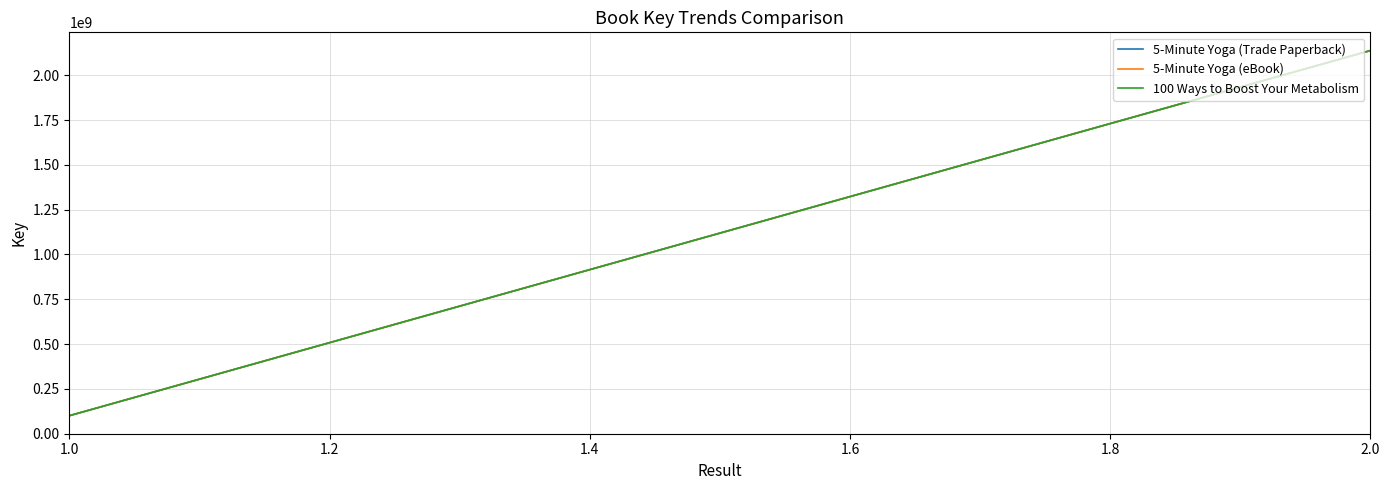

What is the maximum value shown in the chart?

2137688435